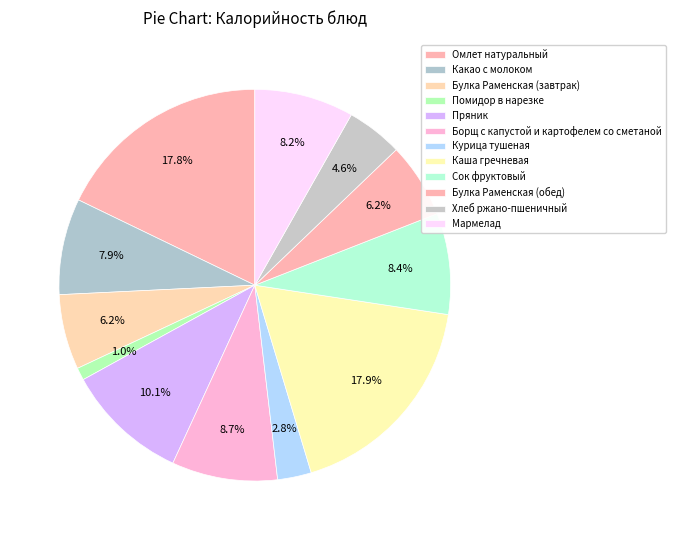

How much of the chart is everything except Мармелад?

91.8%